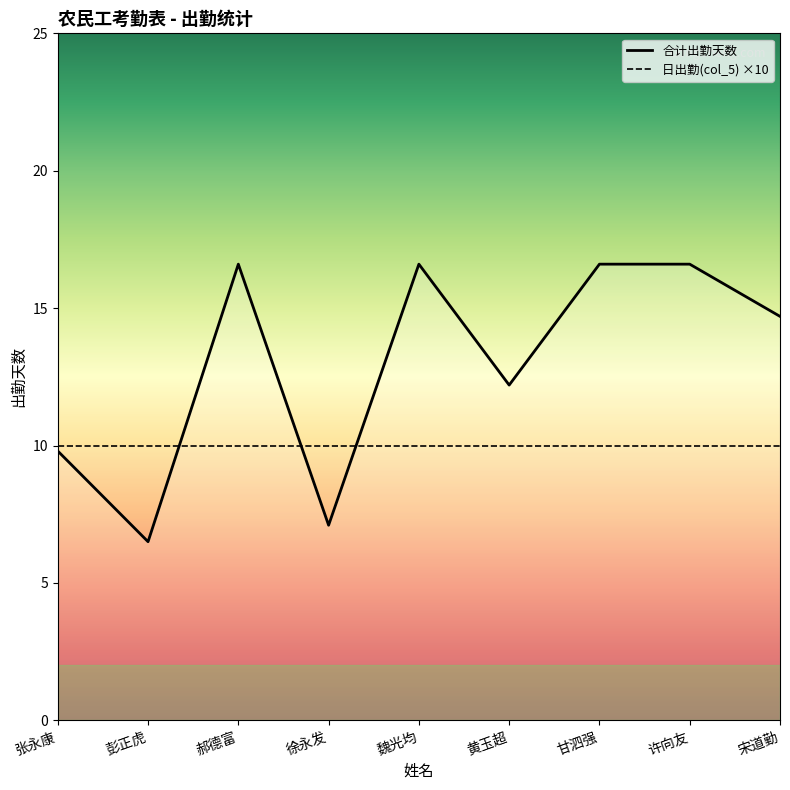

Which has a higher value, 宋道勤 or 彭正虎?

宋道勤